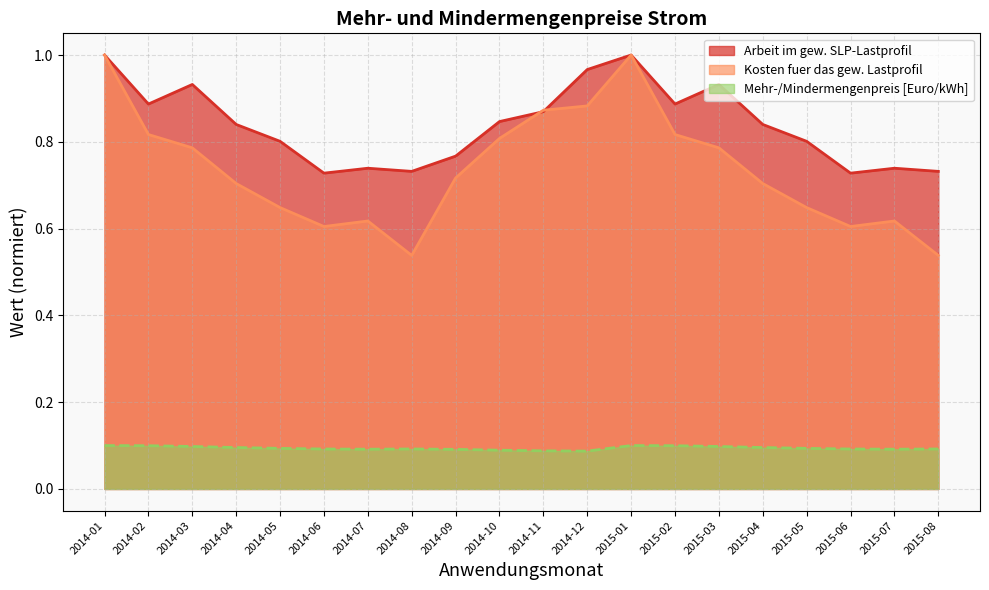

True or false: Kosten fuer das gew. Lastprofil and Mehr-/Mindermengenpreis [Euro/kWh] cross at least once.

False